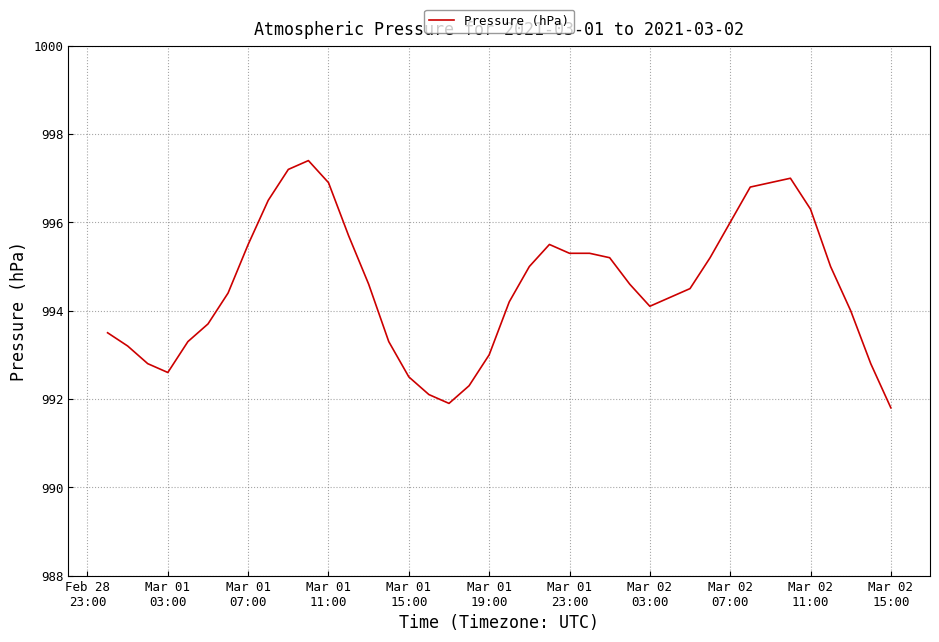

What is the difference between the maximum and minimum values?

5.6